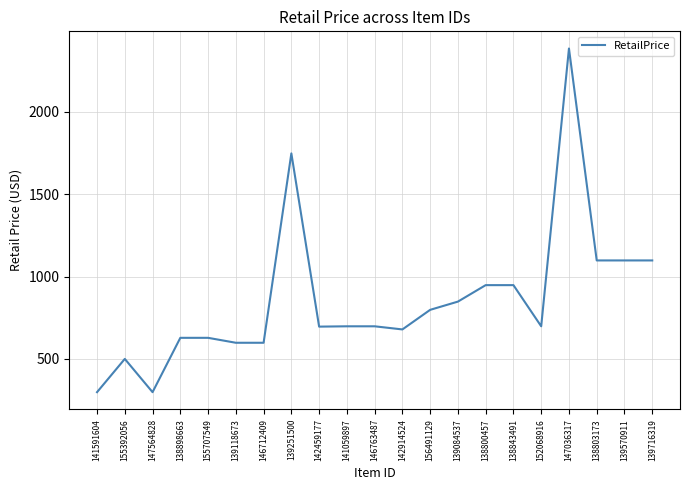

At which label does the data first exceed 697?

139251500